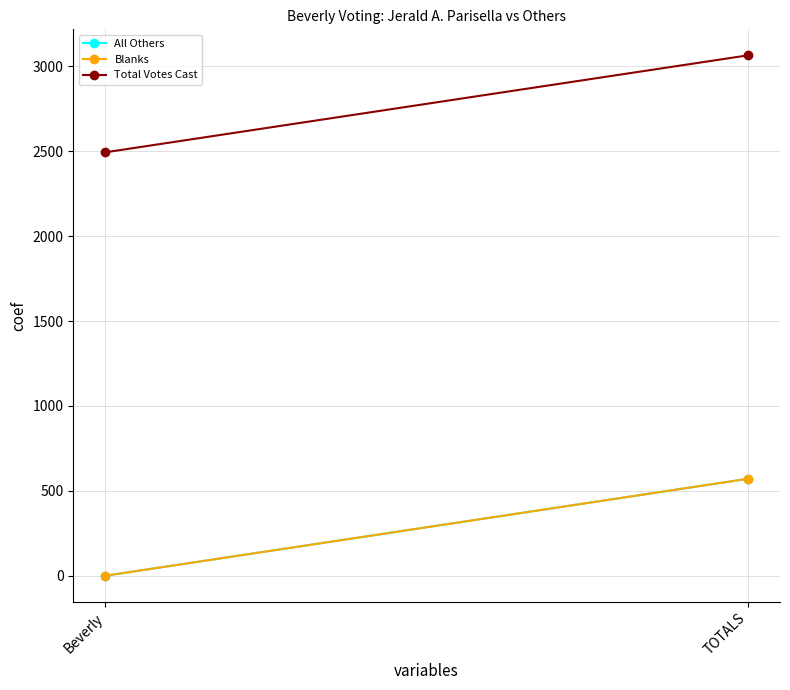

What position from the left is Beverly?

1